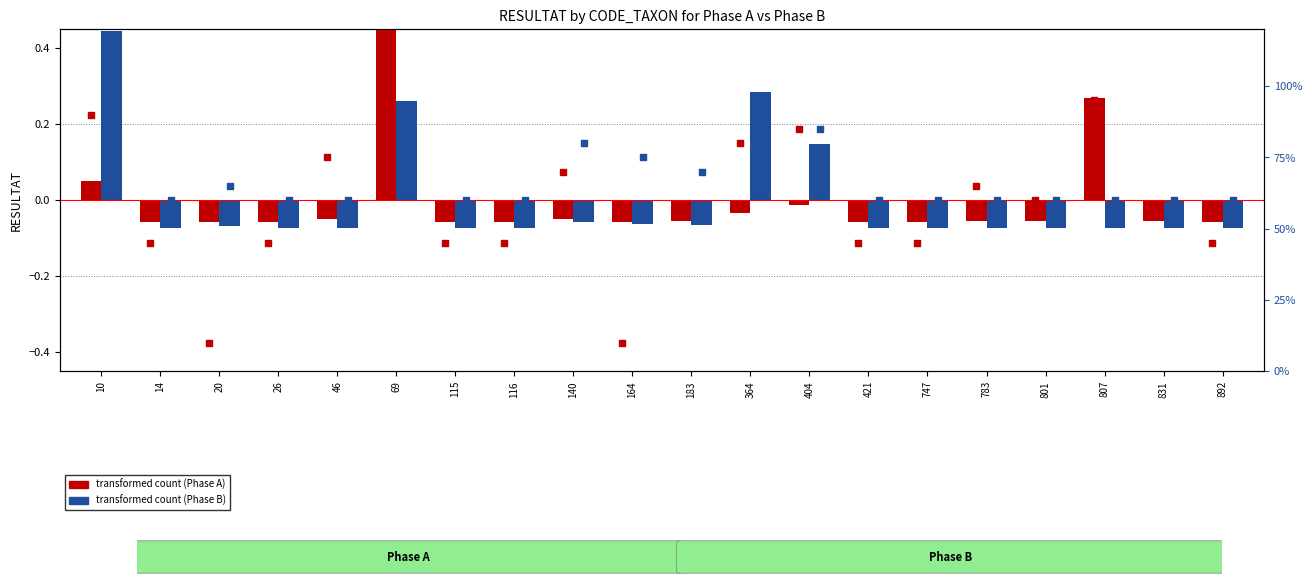

Which series has the widest spread of Y values?

Phase A